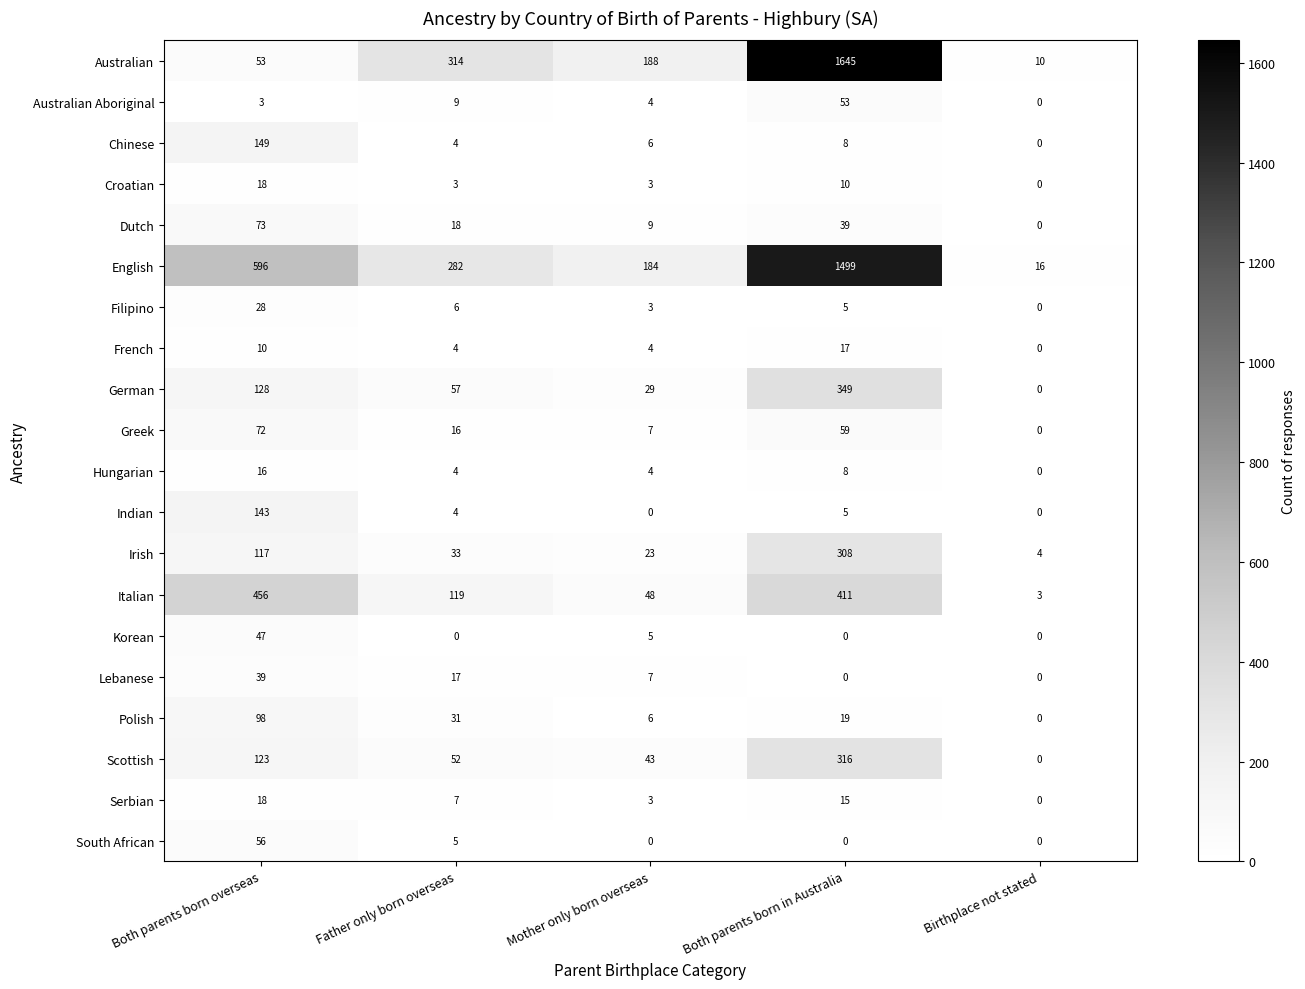

What is the difference between the maximum and minimum values in the Australian series?

1635